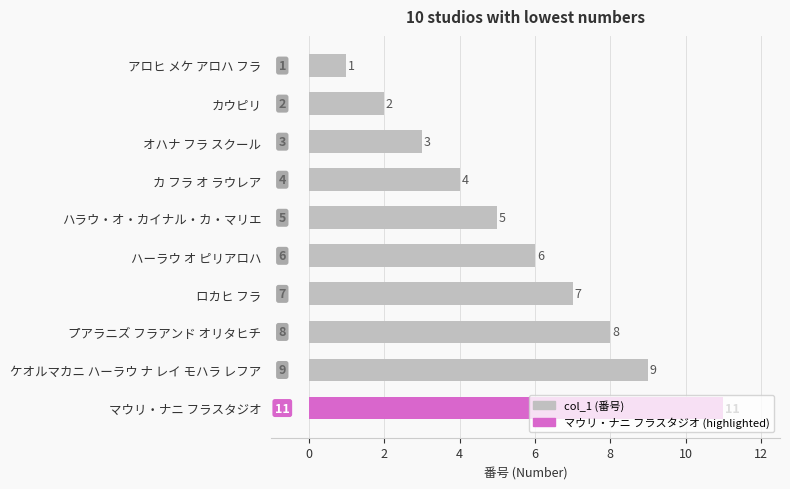

Which category has the lowest value across all series?

アロヒ メケ アロハ フラ